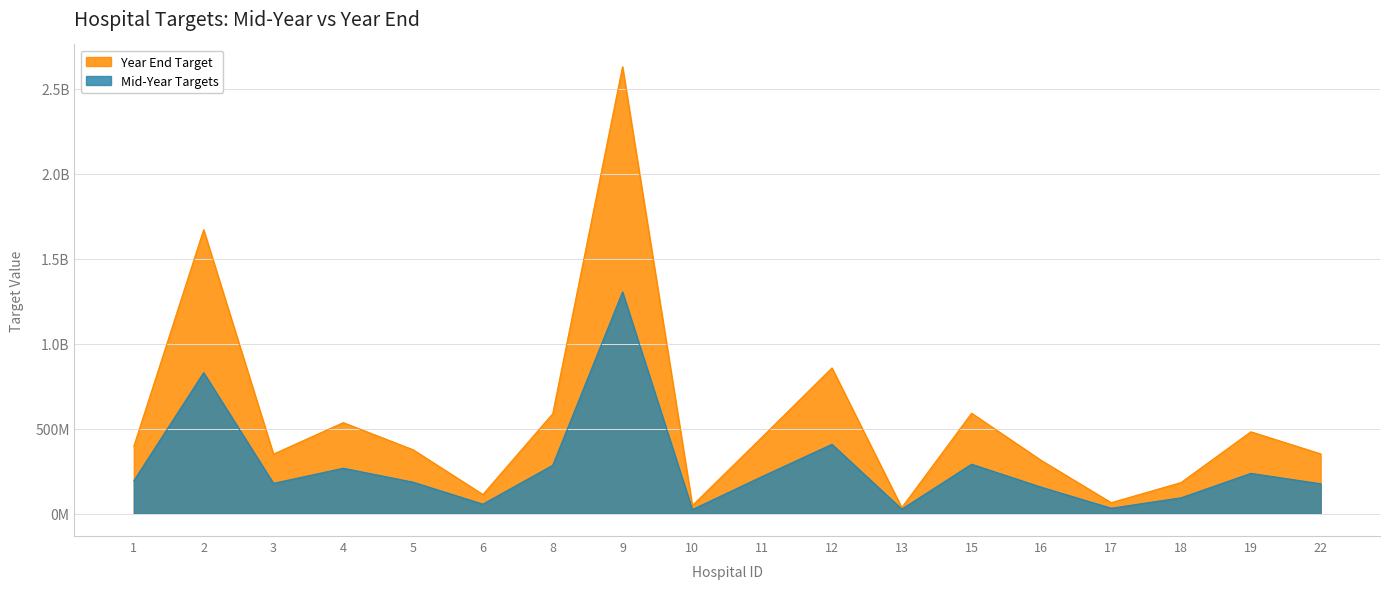

Does the chart have visible grid lines?

Yes